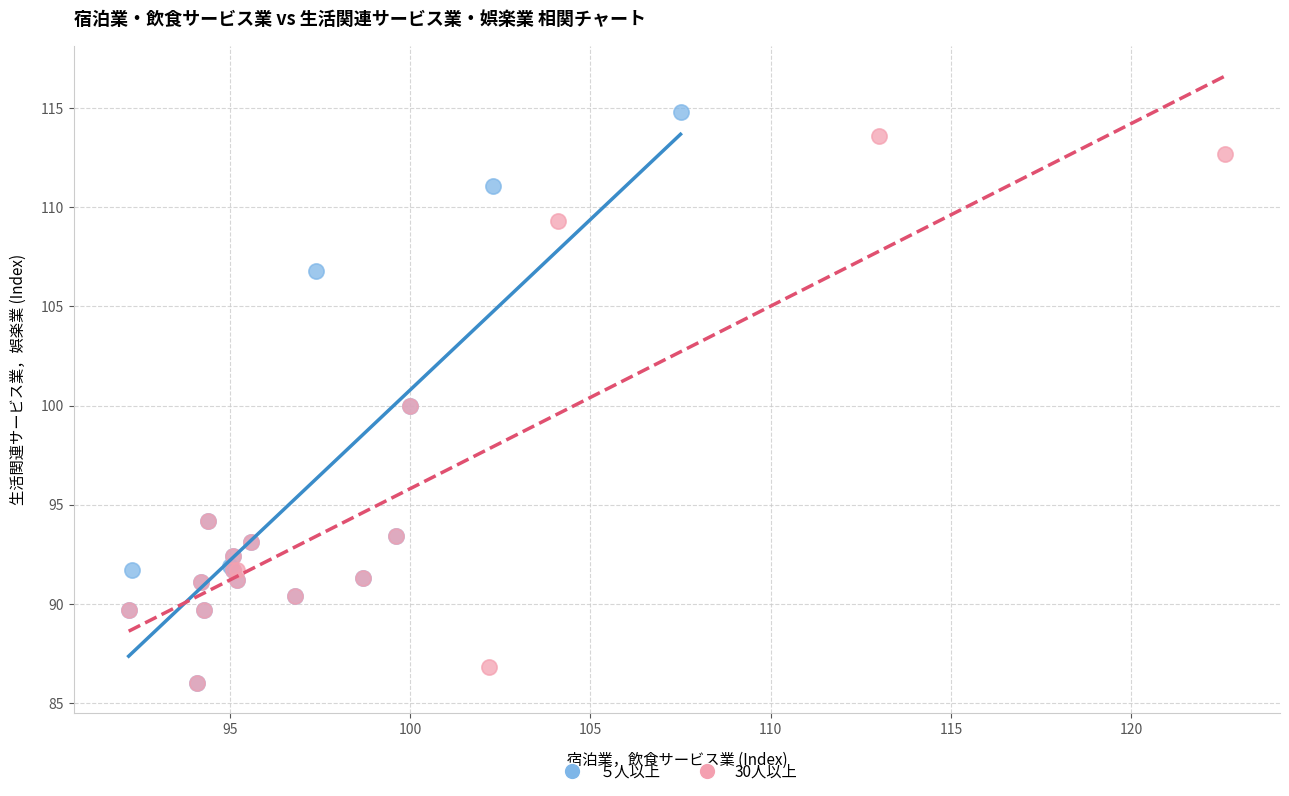

What are all the series names shown in the legend?

５人以上, 30人以上